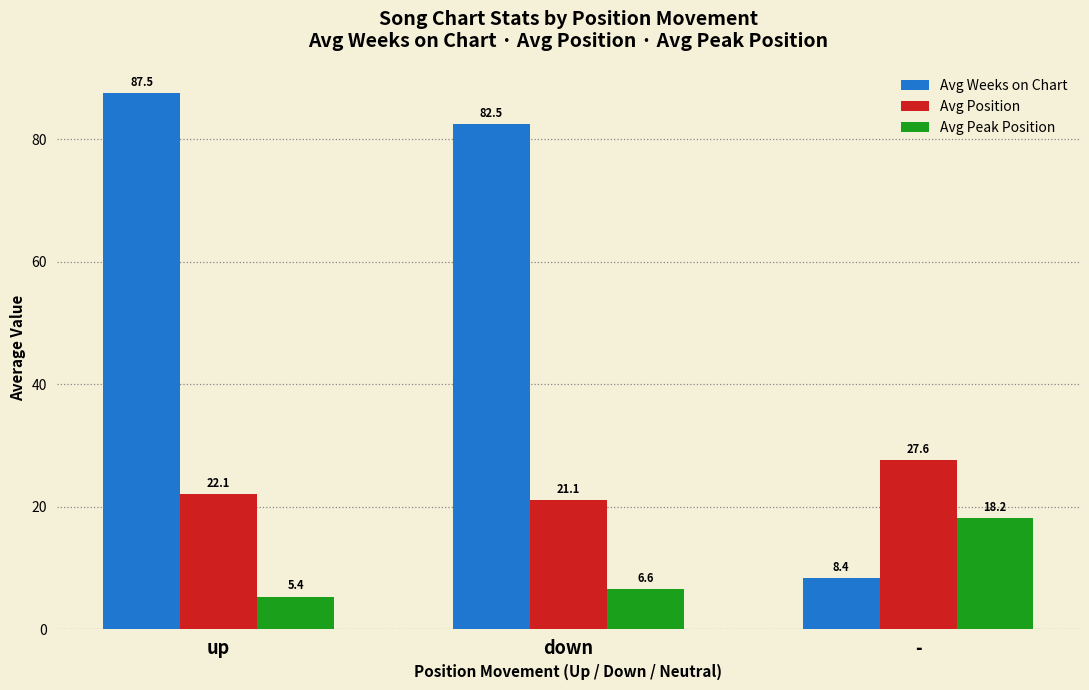

What are all the series names shown in the legend?

Avg Weeks on Chart, Avg Position, Avg Peak Position